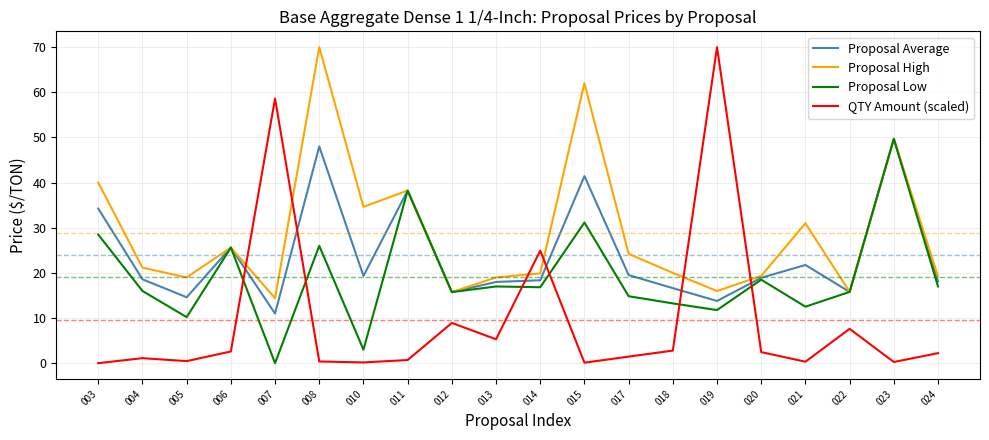

What is the difference between the QTY Amount (scaled) values at 023 and 020?

2.2